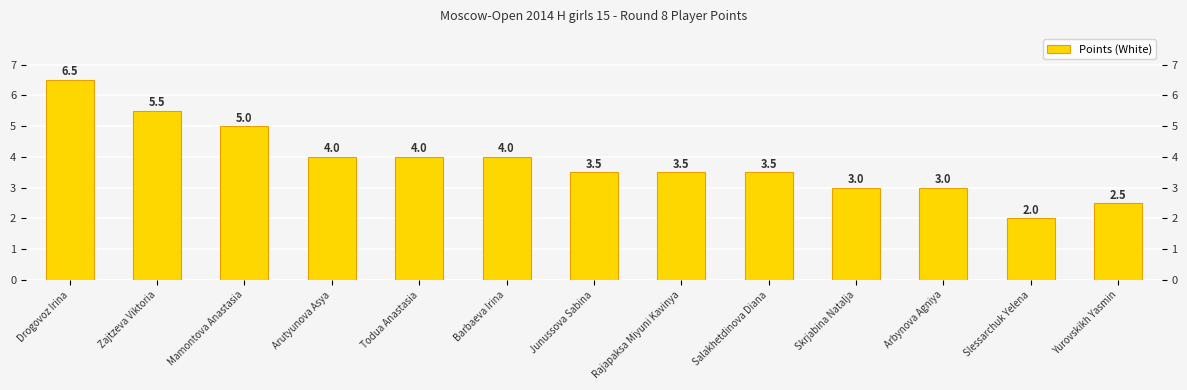

Approximately how many times larger is the value at Arbynova Agniya compared to Junussova Sabina?

0.9